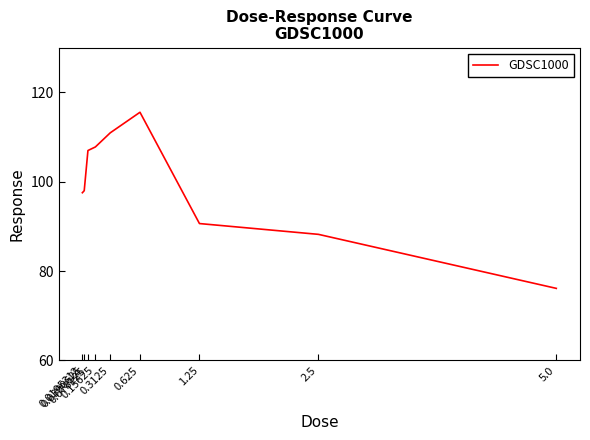

Where does the data first go above 97?

0.0195312